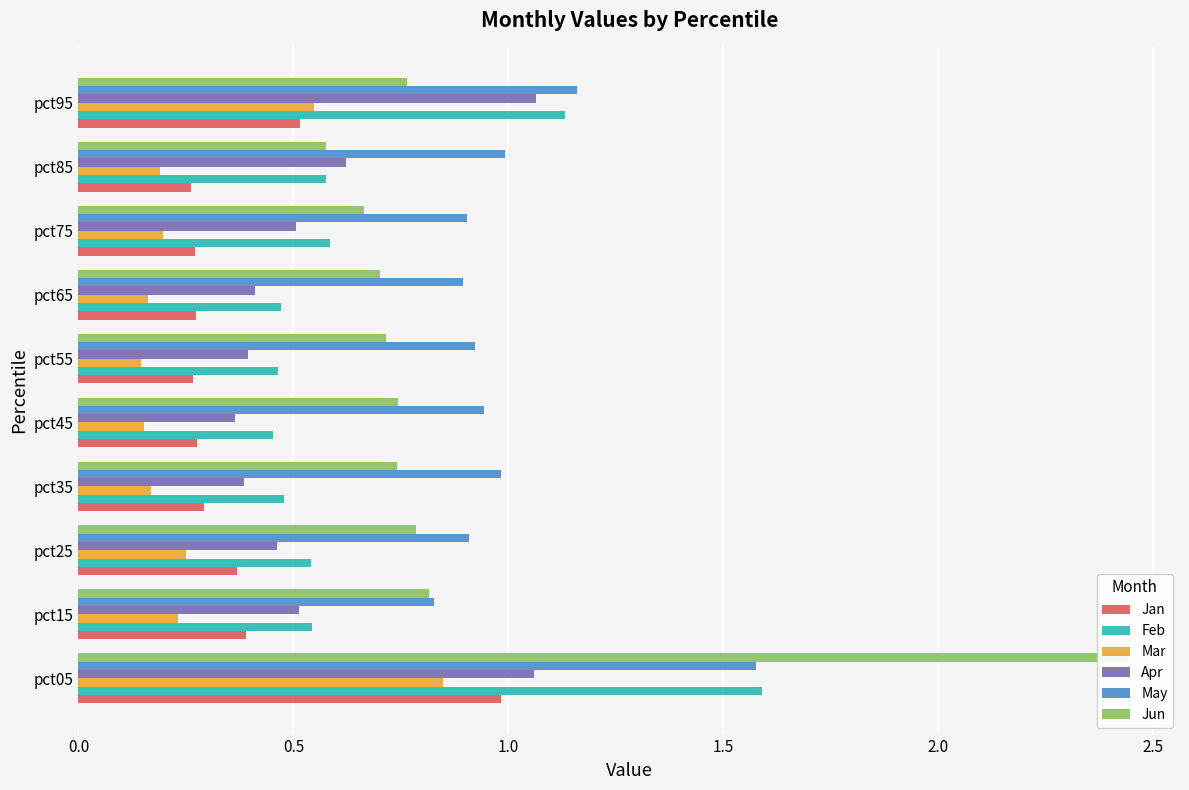

Are the bars grouped side by side (vs. stacked)?

Yes